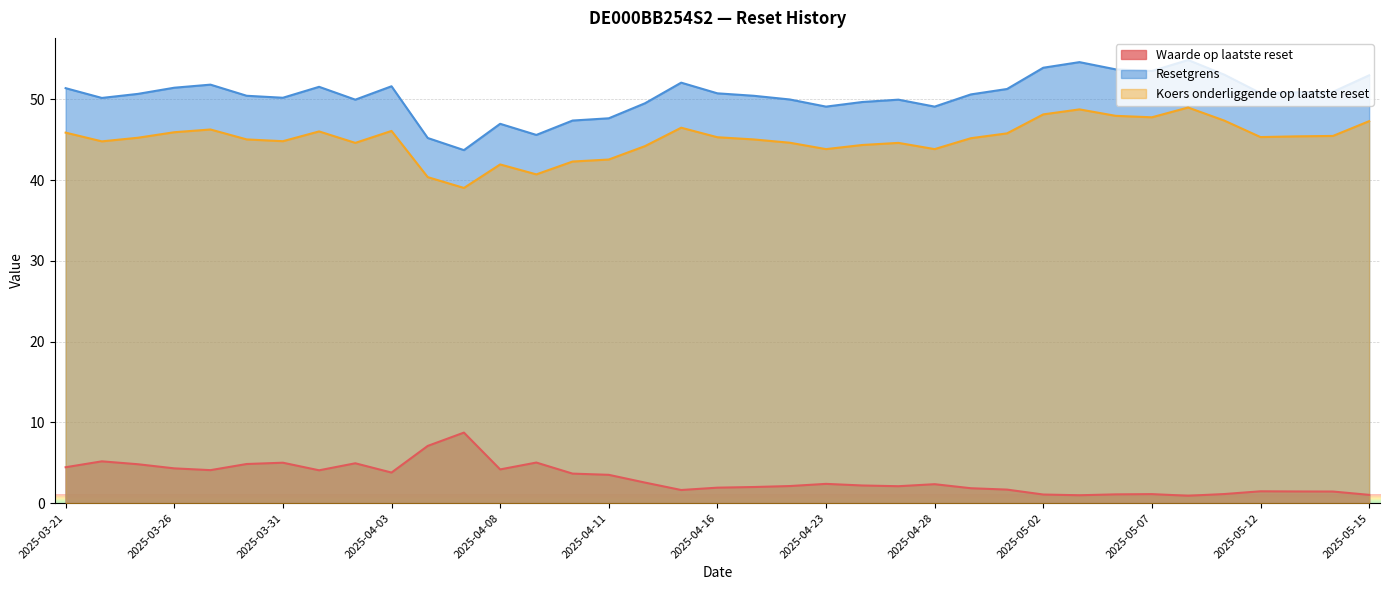

Reading left to right, extract all data points from this chart.

Waarde op laatste reset: 2025-03-21=4.5	2025-03-24=5.2	2025-03-25=4.8	2025-03-26=4.3	2025-03-27=4.1	2025-03-28=4.8	2025-03-31=5.0	2025-04-01=4.1	2025-04-02=4.9	2025-04-03=3.8	2025-04-04=7.1	2025-04-07=8.7	2025-04-08=4.2	2025-04-09=5.0	2025-04-10=3.7	2025-04-11=3.5	2025-04-14=2.5	2025-04-15=1.6	2025-04-16=1.9	2025-04-17=2.0	2025-04-22=2.1	2025-04-23=2.4	2025-04-24=2.2	2025-04-25=2.1	2025-04-28=2.4	2025-04-29=1.9	2025-04-30=1.7	2025-05-02=1.1	2025-05-05=1.0	2025-05-06=1.1	2025-05-07=1.1	2025-05-08=0.9	2025-05-09=1.1	2025-05-12=1.5	2025-05-13=1.4	2025-05-14=1.4	2025-05-15=1.0
Resetgrens: 2025-03-21=51.4	2025-03-24=50.2	2025-03-25=50.7	2025-03-26=51.5	2025-03-27=51.8	2025-03-28=50.5	2025-03-31=50.2	2025-04-01=51.6	2025-04-02=50.0	2025-04-03=51.6	2025-04-04=45.2	2025-04-07=43.7	2025-04-08=47.0	2025-04-09=45.6	2025-04-10=47.4	2025-04-11=47.7	2025-04-14=49.5	2025-04-15=52.1	2025-04-16=50.8	2025-04-17=50.5	2025-04-22=50.0	2025-04-23=49.1	2025-04-24=49.7	2025-04-25=50.0	2025-04-28=49.1	2025-04-29=50.6	2025-04-30=51.3	2025-05-02=53.9	2025-05-05=54.6	2025-05-06=53.7	2025-05-07=53.5	2025-05-08=54.9	2025-05-09=53.1	2025-05-12=50.8	2025-05-13=50.9	2025-05-14=50.9	2025-05-15=53.0
Koers onderliggende op laatste reset: 2025-03-21=45.9	2025-03-24=44.8	2025-03-25=45.3	2025-03-26=45.9	2025-03-27=46.3	2025-03-28=45.0	2025-03-31=44.8	2025-04-01=46.0	2025-04-02=44.6	2025-04-03=46.1	2025-04-04=40.4	2025-04-07=39.0	2025-04-08=42.0	2025-04-09=40.7	2025-04-10=42.3	2025-04-11=42.6	2025-04-14=44.2	2025-04-15=46.5	2025-04-16=45.3	2025-04-17=45.0	2025-04-22=44.6	2025-04-23=43.9	2025-04-24=44.4	2025-04-25=44.6	2025-04-28=43.9	2025-04-29=45.2	2025-04-30=45.8	2025-05-02=48.1	2025-05-05=48.8	2025-05-06=48.0	2025-05-07=47.8	2025-05-08=49.0	2025-05-09=47.4	2025-05-12=45.3	2025-05-13=45.4	2025-05-14=45.5	2025-05-15=47.3